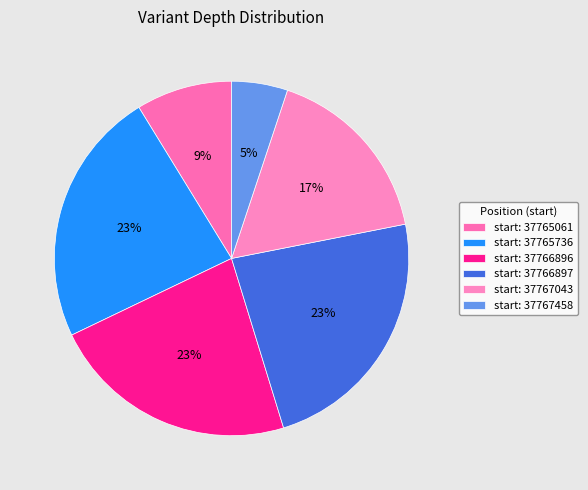

Rank the categories by value from highest to lowest.

37765736, 37766897, 37766896, 37767043, 37765061, 37767458